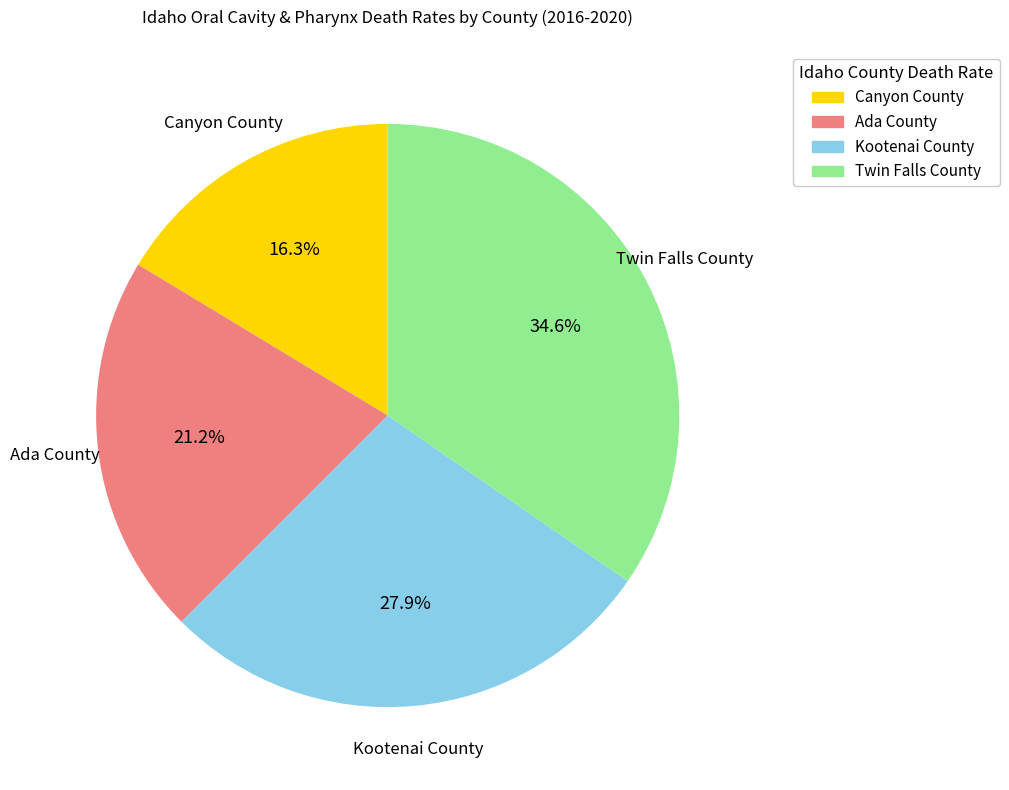

What is the total percentage of Twin Falls County and Ada County?

55.8%